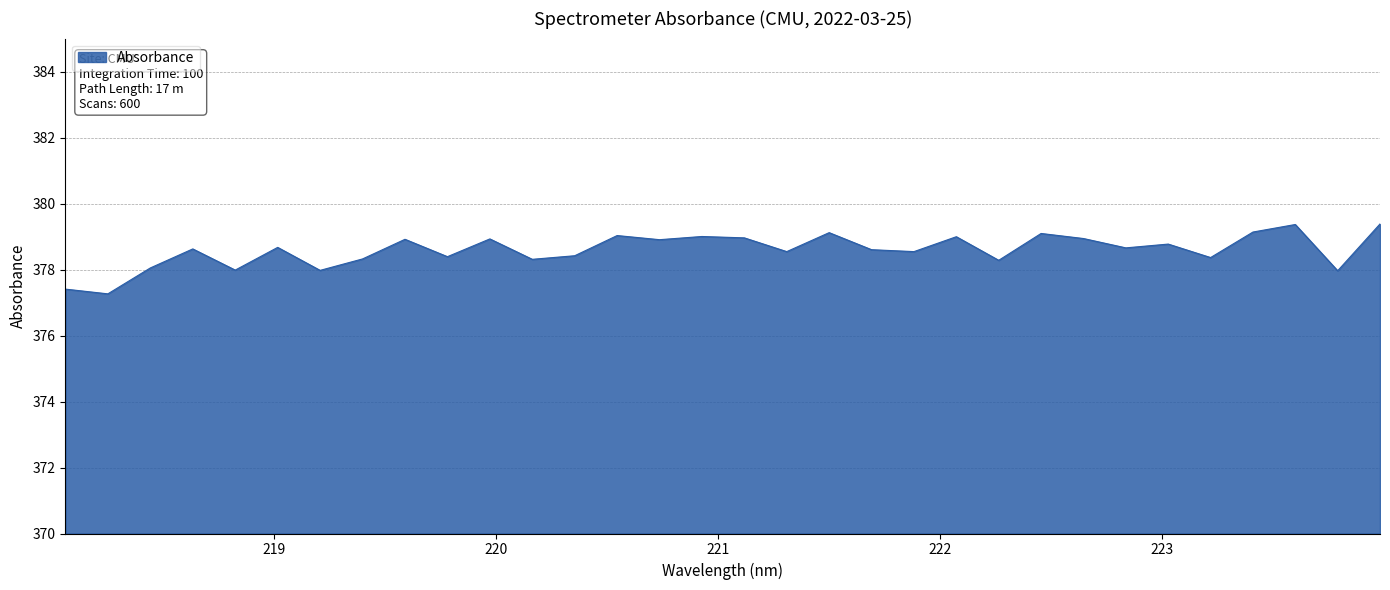

True or false: the data has more than 2 interior local peaks.

True